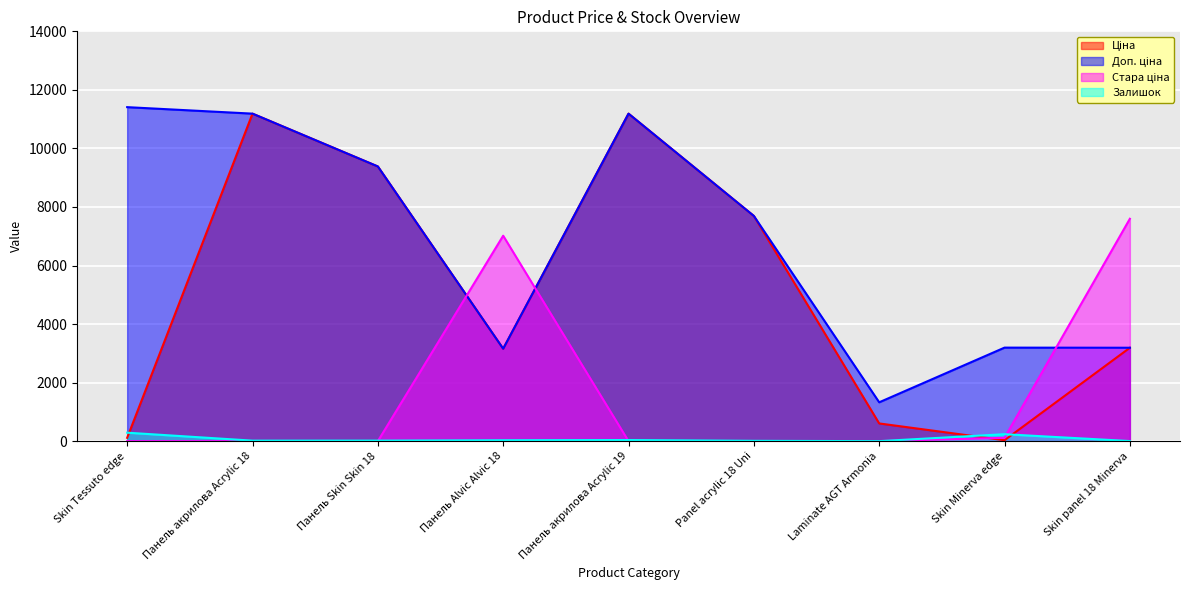

Rank the series at Skin panel 18 Minerva from lowest to highest value.

Залишок, Ціна, Доп. ціна, Стара ціна